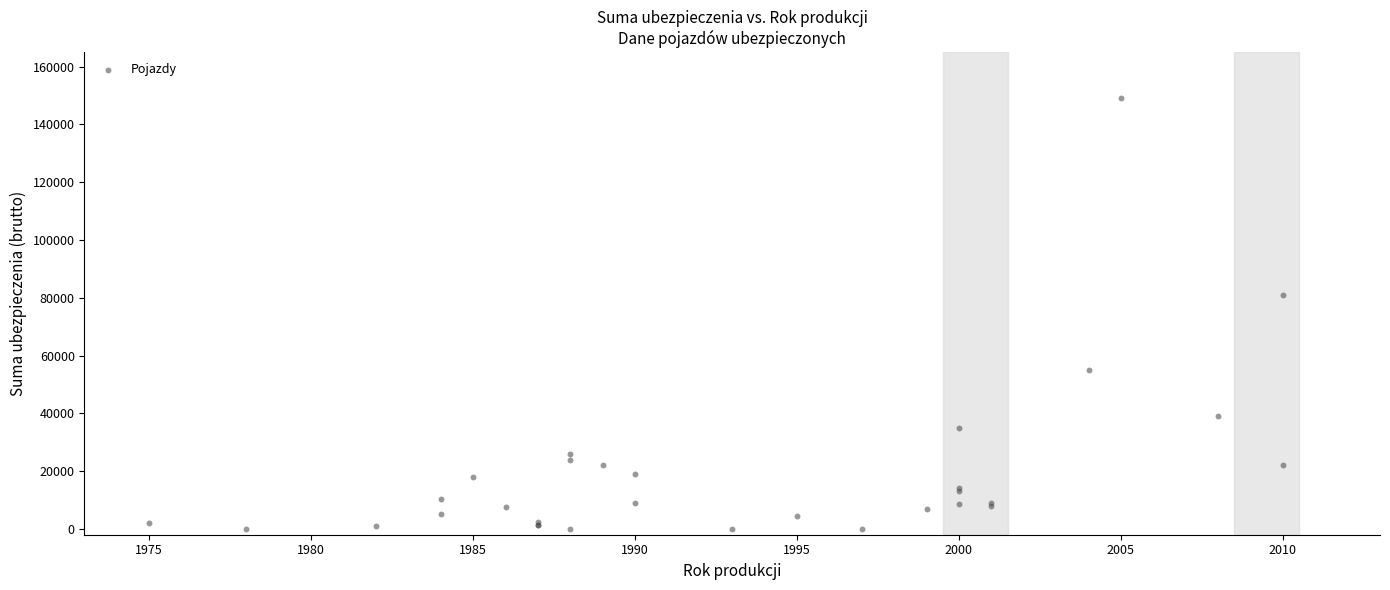

What Y value in the scatter plot is closest to 74500?

81000